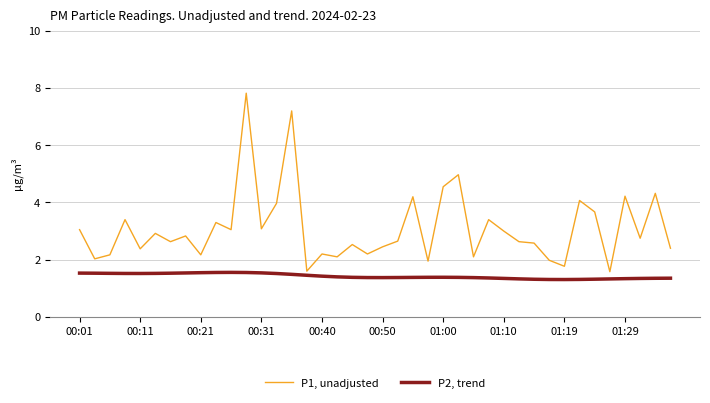

Is this an area chart (filled region under the line)?

No